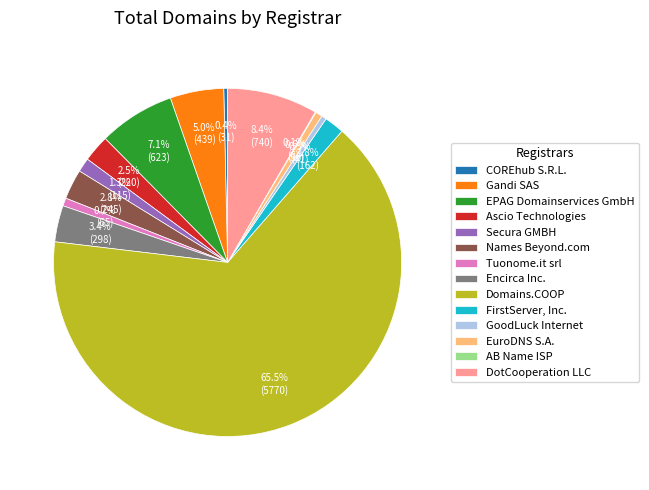

Which has a higher value, Gandi SAS or Secura GMBH?

Gandi SAS